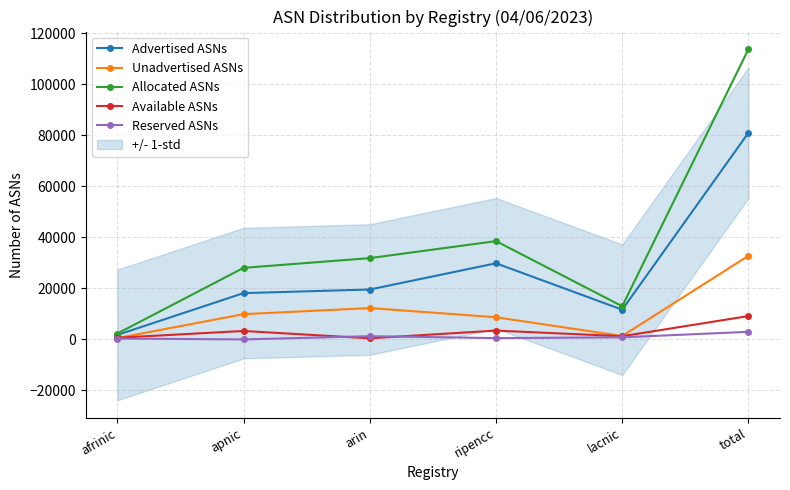

Reading left to right, transcribe all the data shown in this chart.

Advertised ASNs: 1774	18157	19569	29848	11658	81006
Unadvertised ASNs: 536	9901	12302	8696	1348	32783
Allocated ASNs: 2310	28058	31871	38544	13006	113789
Available ASNs: 660	3323	446	3474	1264	9167
Reserved ASNs: 356	0	1282	522	833	2993